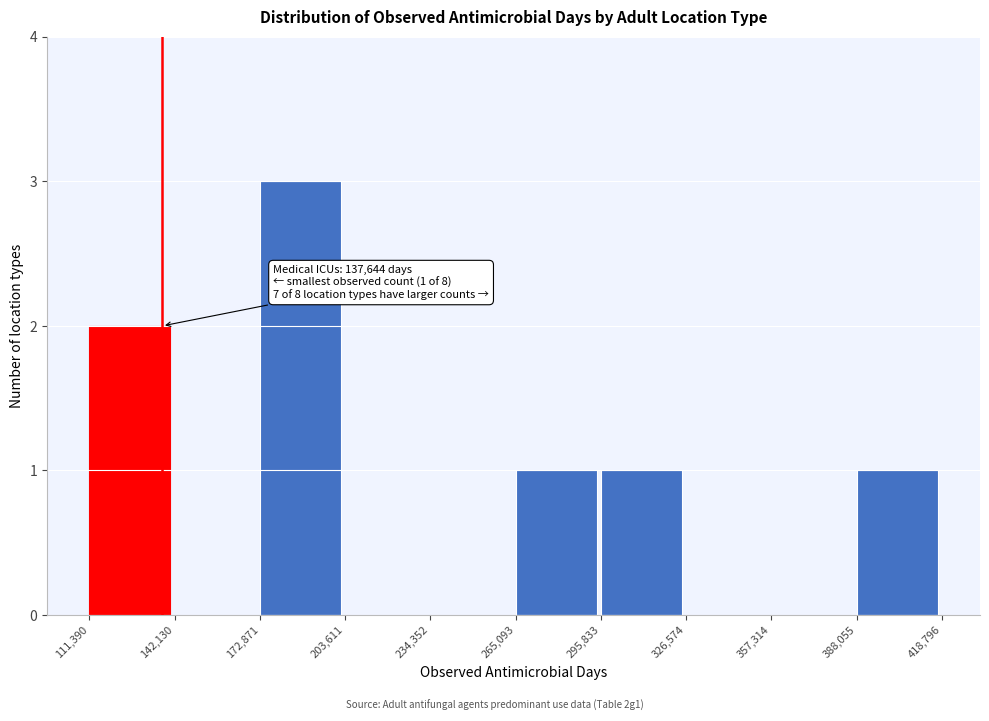

Over which range of the x-axis is the bar tallest?

172,871 to 203,611